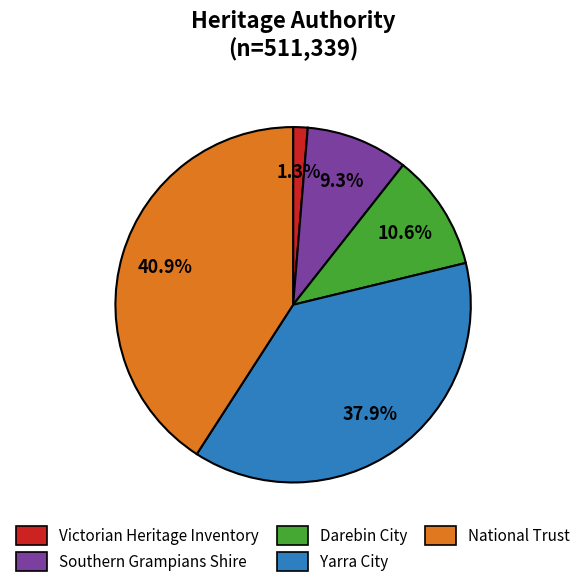

Is there a majority slice in this chart?

No